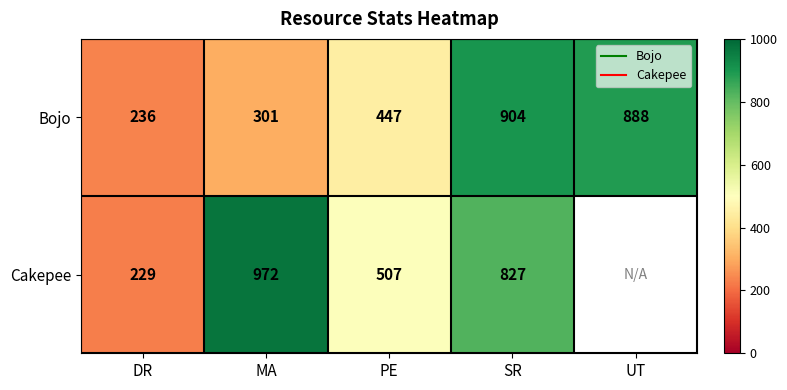

What is the maximum value shown in the chart?

972.0